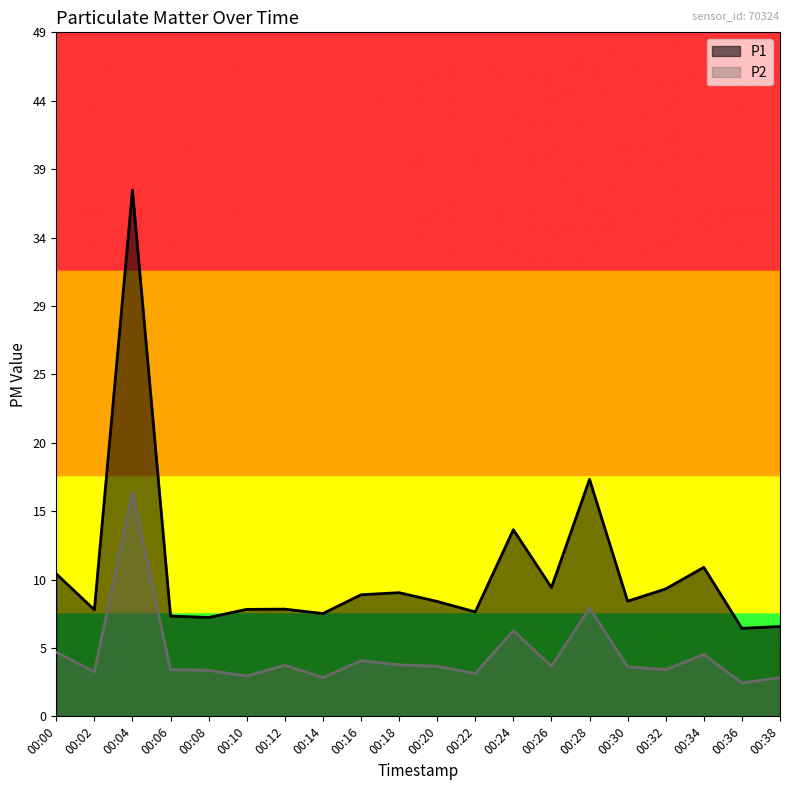

What value does the P2 series have at 00:22?

3.1